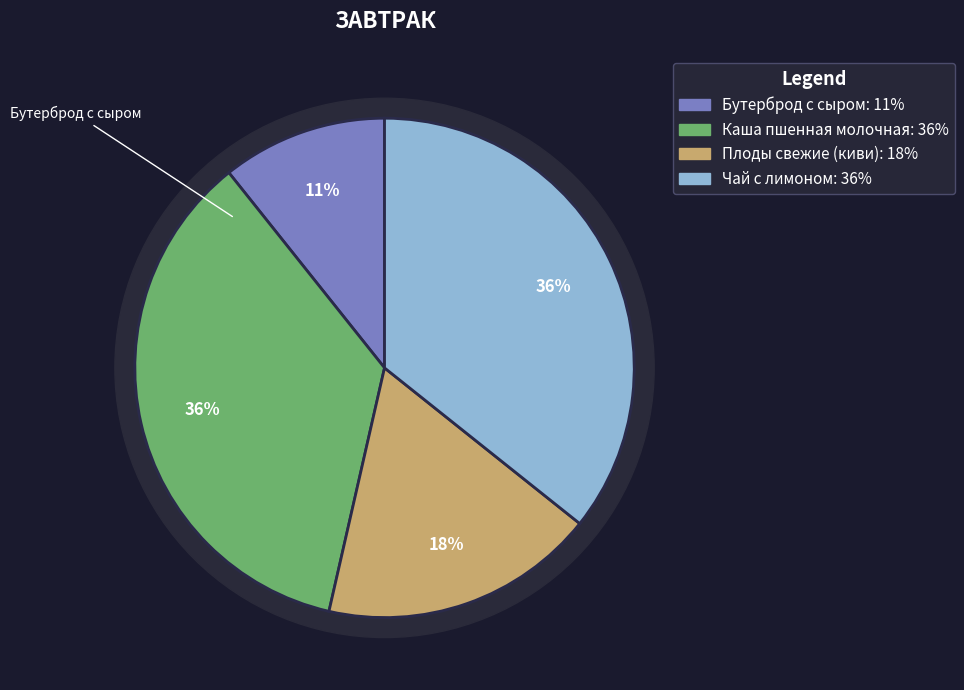

What is the total percentage of Каша пшенная молочная and Чай с лимоном?

71.4%